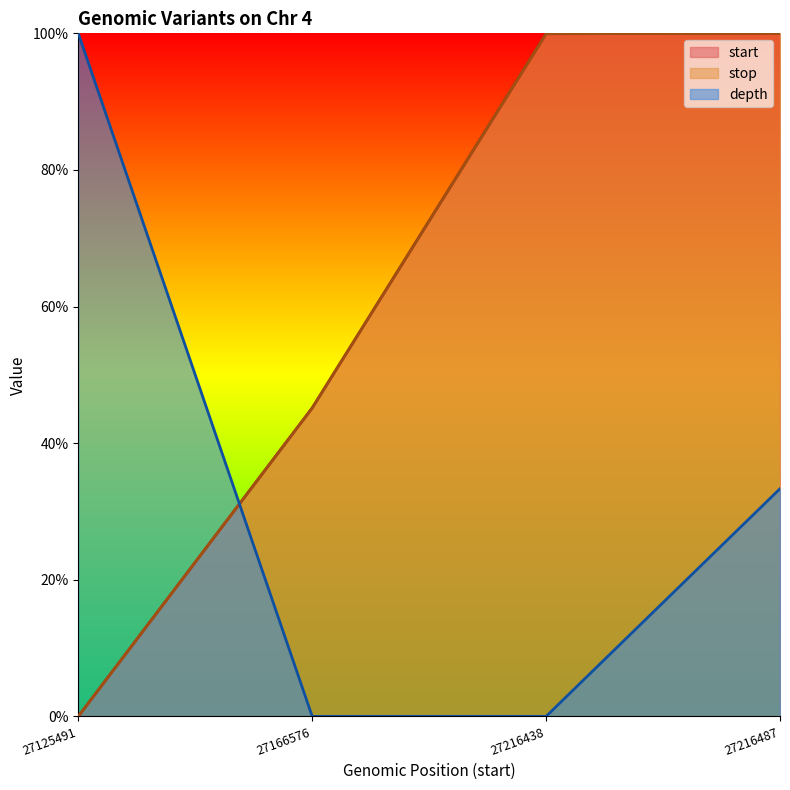

What is the difference between the stop values at 27216438 and 27125491?

1.0